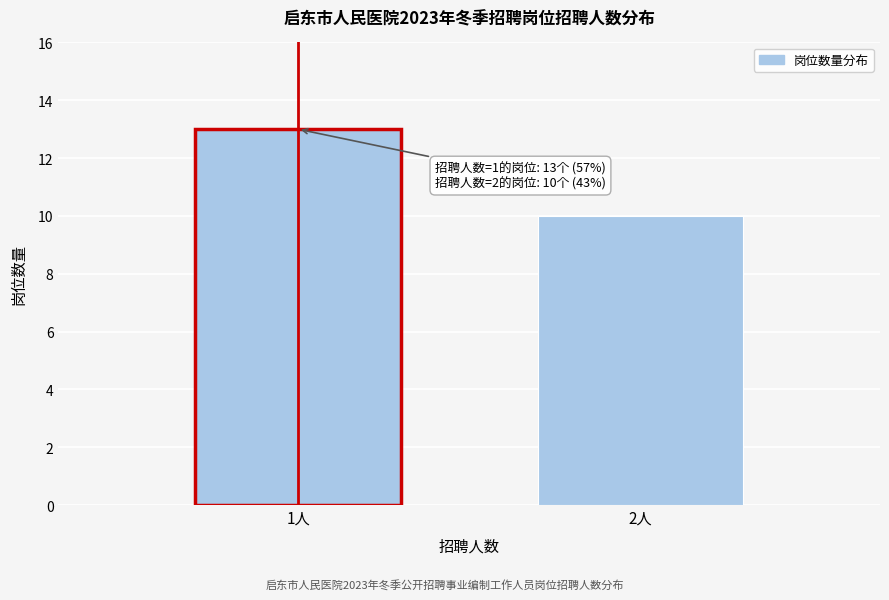

Reading left to right, list all the values displayed in this chart.

1人=13	2人=10